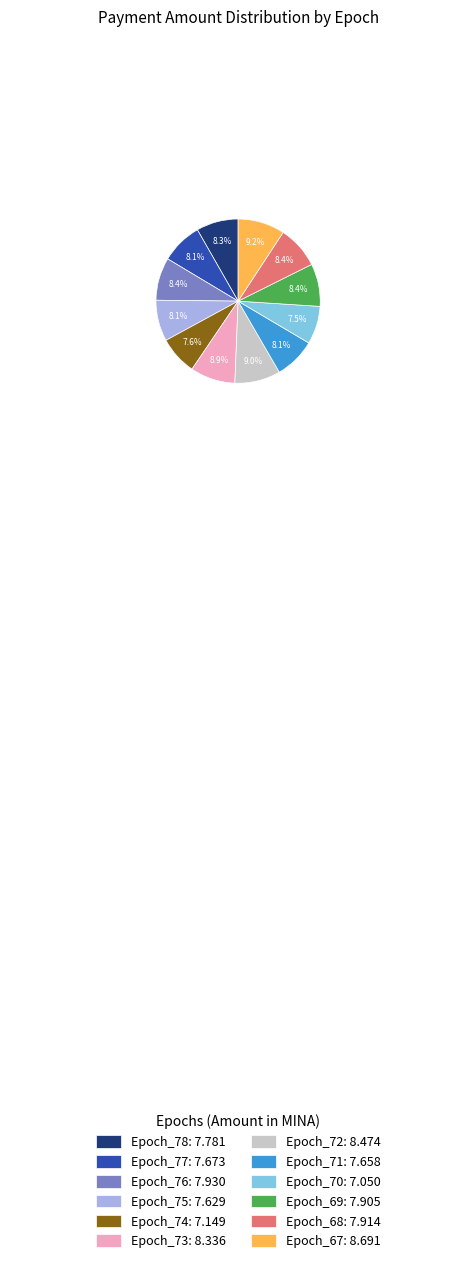

What is the total percentage of Epoch_75 and Epoch_67?

17.3%